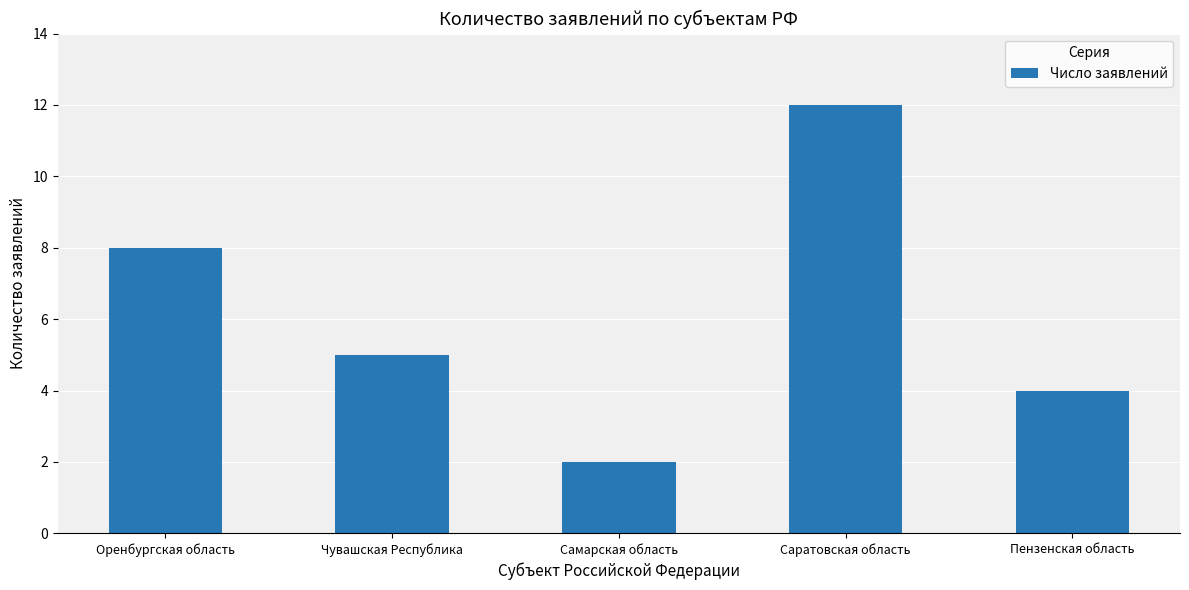

At which label is the value closest to 7?

Оренбургская область